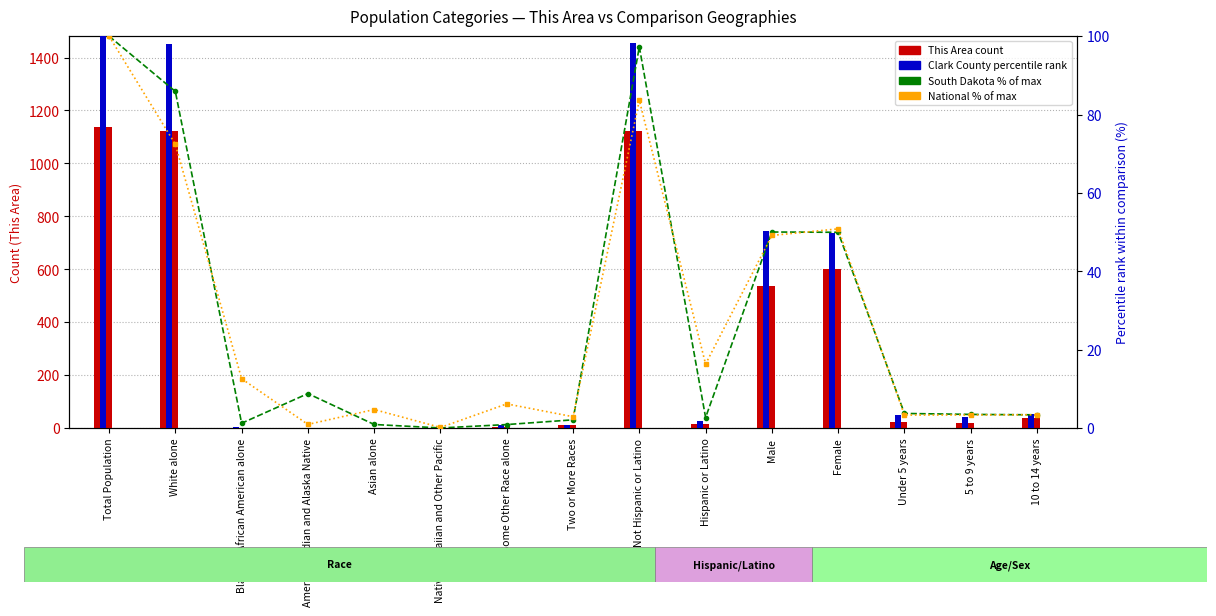

Which series has the widest spread of values?

This Area (count)